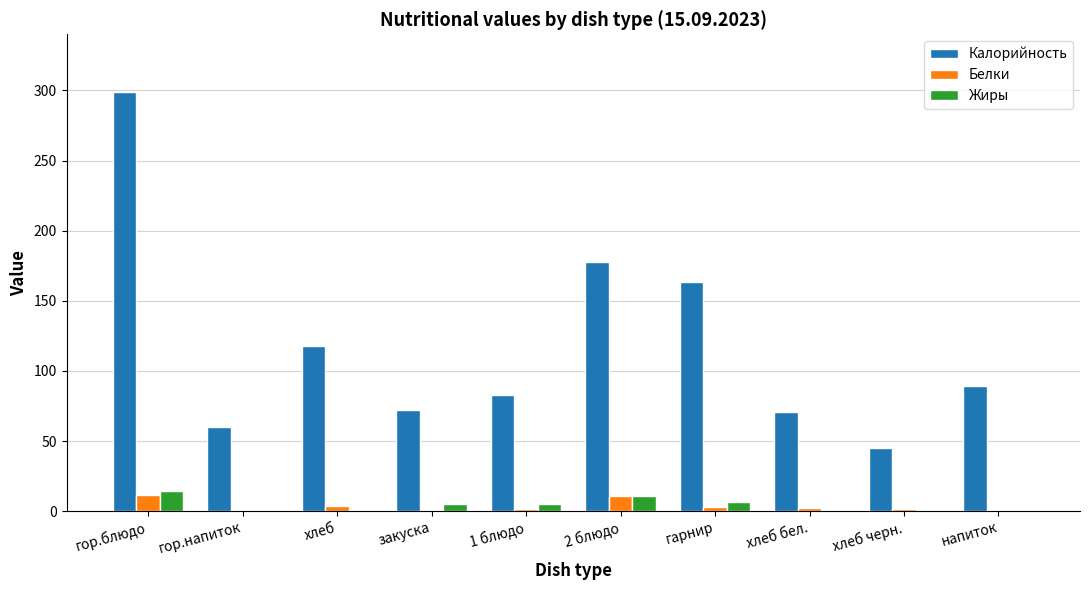

Is the value of Калорийность at гор.напиток greater than the value of Жиры at гор.напиток?

Yes